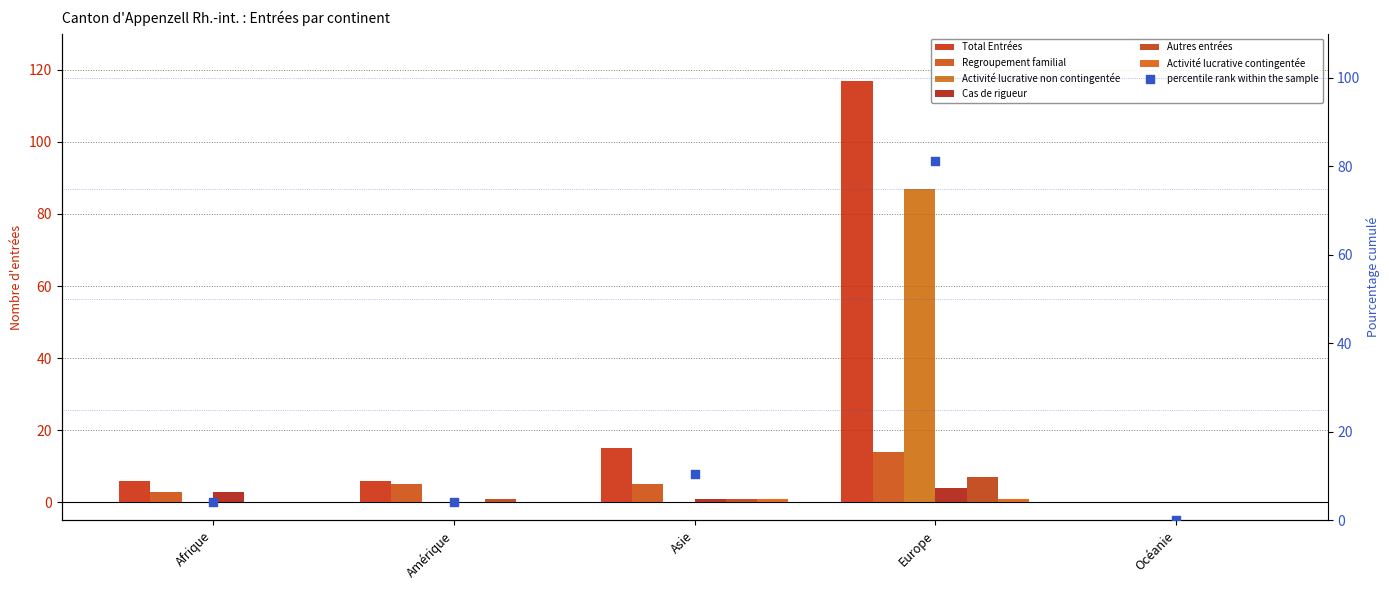

What are all the series names shown in the legend?

Total Entrées, Regroupement familial, Activité lucrative non contingentée, Cas de rigueur, Autres entrées, Activité lucrative contingentée